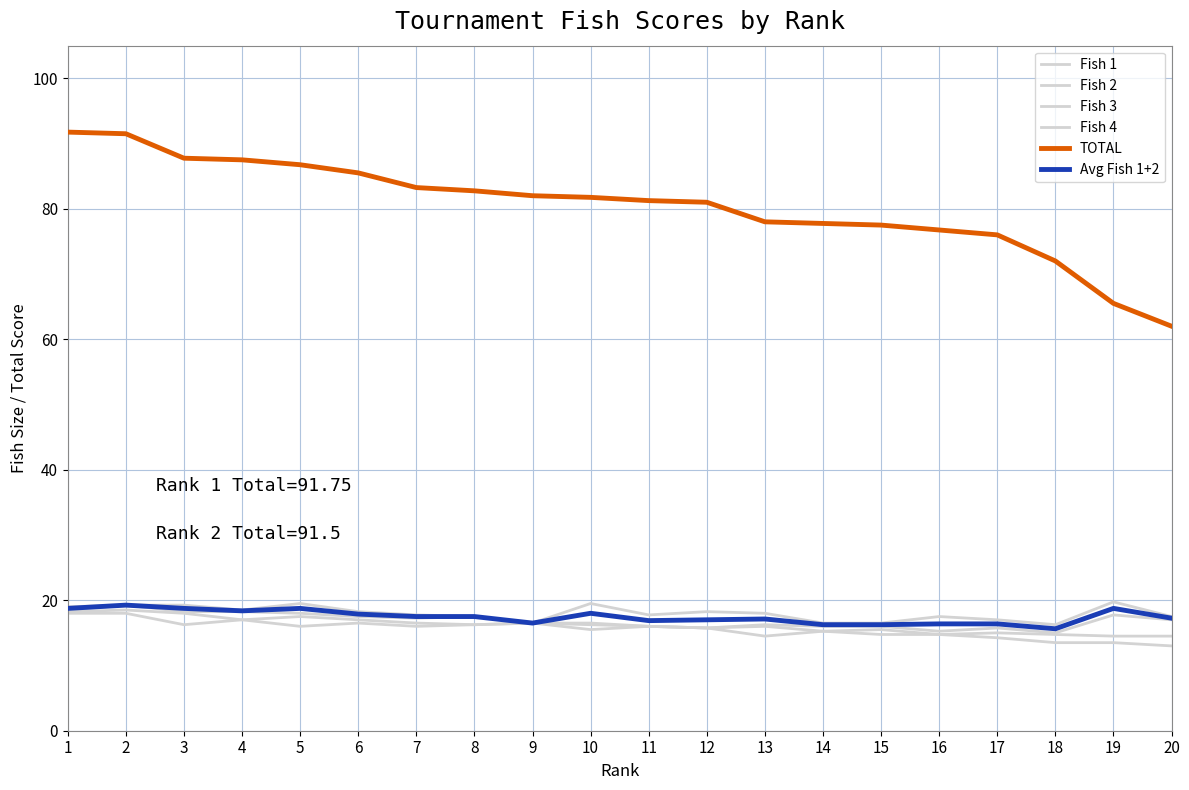

Which series has the widest spread of values?

TOTAL